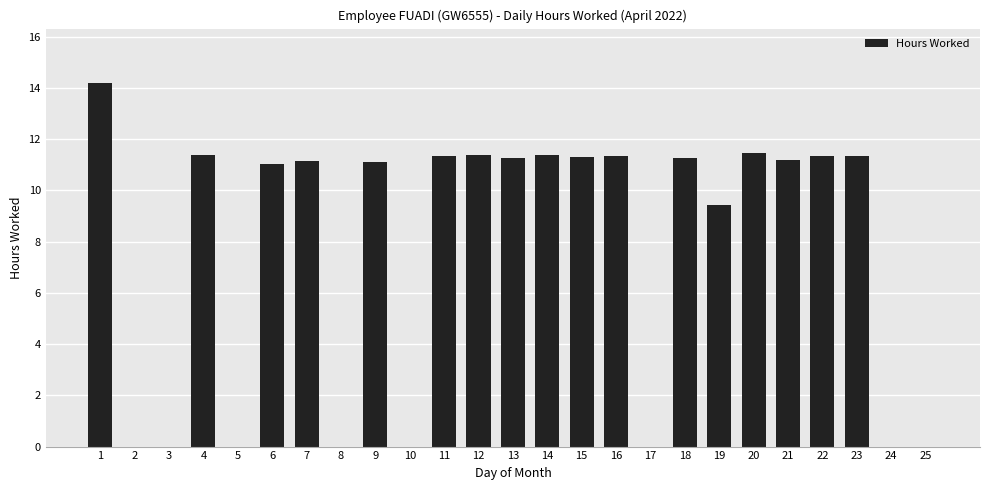

How many data points does each series have?

25